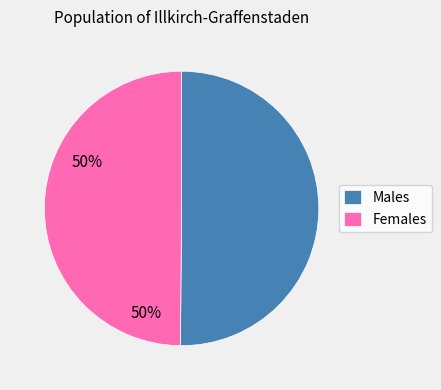

Combined, do Males and Females account for over 50%?

Yes